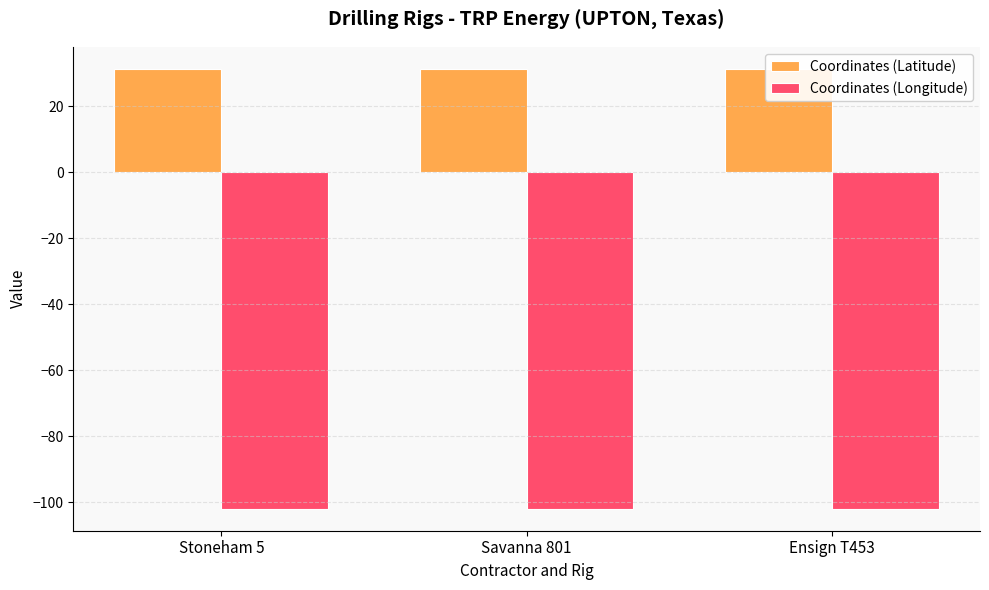

Are the bars grouped side by side (vs. stacked)?

Yes